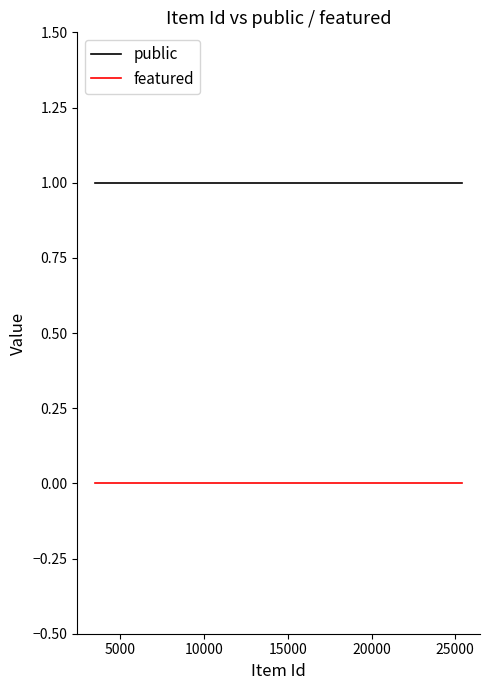

Reading right to left, transcribe all the data shown in this chart.

public: 1	1	1	1	1	1	1	1	1	1
featured: 0	0	0	0	0	0	0	0	0	0